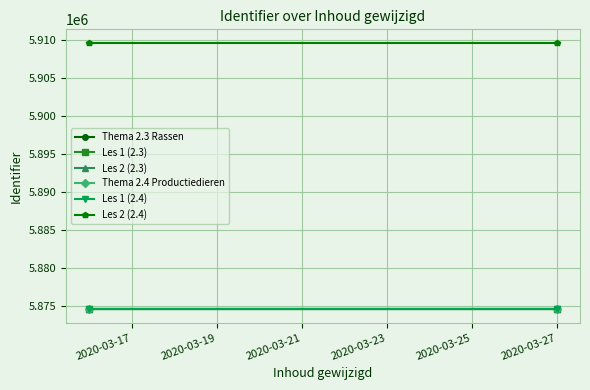

At which label does Les 1 (2.4) reach its peak?

2020-03-17